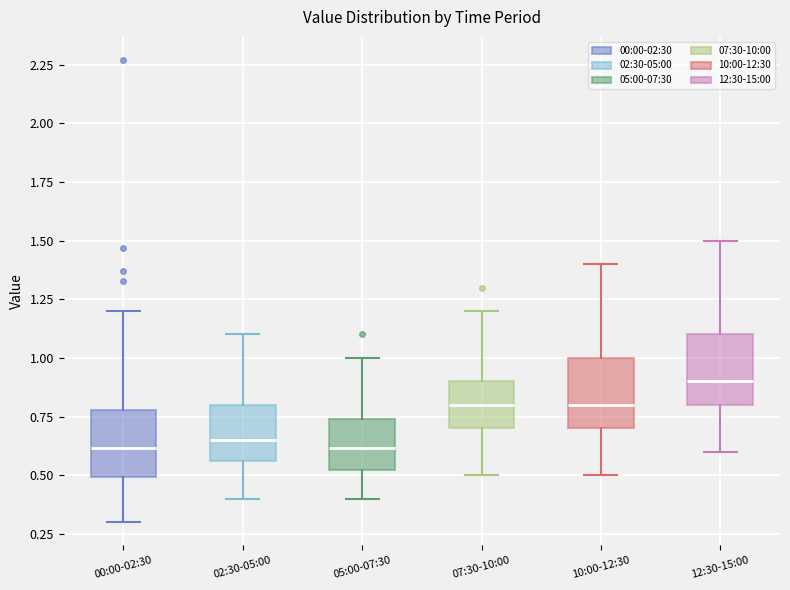

Reading left to right, transcribe this box plot: for each box, give where its median line is, the range the box spans, and where its two whiskers end, as read against the y-axis. The values are not printed on the chart, so give them approximately, as read against the axis.

00:00-02:30: median 0.60, box 0.50 to 0.80, whiskers 0.30 to 1.20
02:30-05:00: median 0.65, box 0.55 to 0.80, whiskers 0.40 to 1.10
05:00-07:30: median 0.60, box 0.50 to 0.75, whiskers 0.40 to 1.00
07:30-10:00: median 0.80, box 0.70 to 0.90, whiskers 0.50 to 1.20
10:00-12:30: median 0.80, box 0.70 to 1.00, whiskers 0.50 to 1.40
12:30-15:00: median 0.90, box 0.80 to 1.10, whiskers 0.60 to 1.50